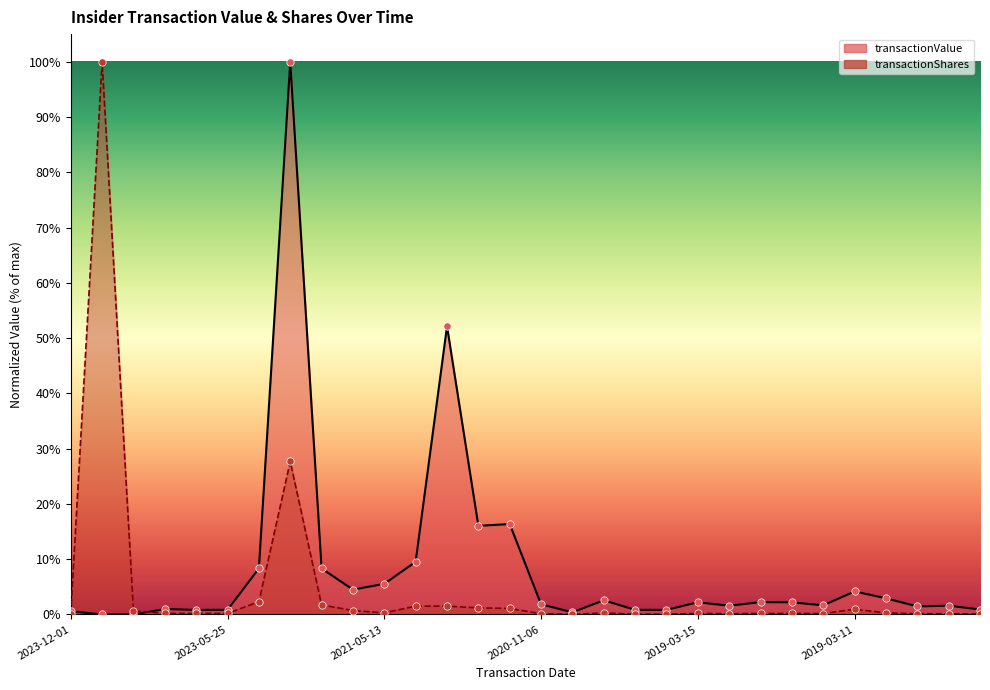

What are all the series names shown in the legend?

transactionValue, transactionShares